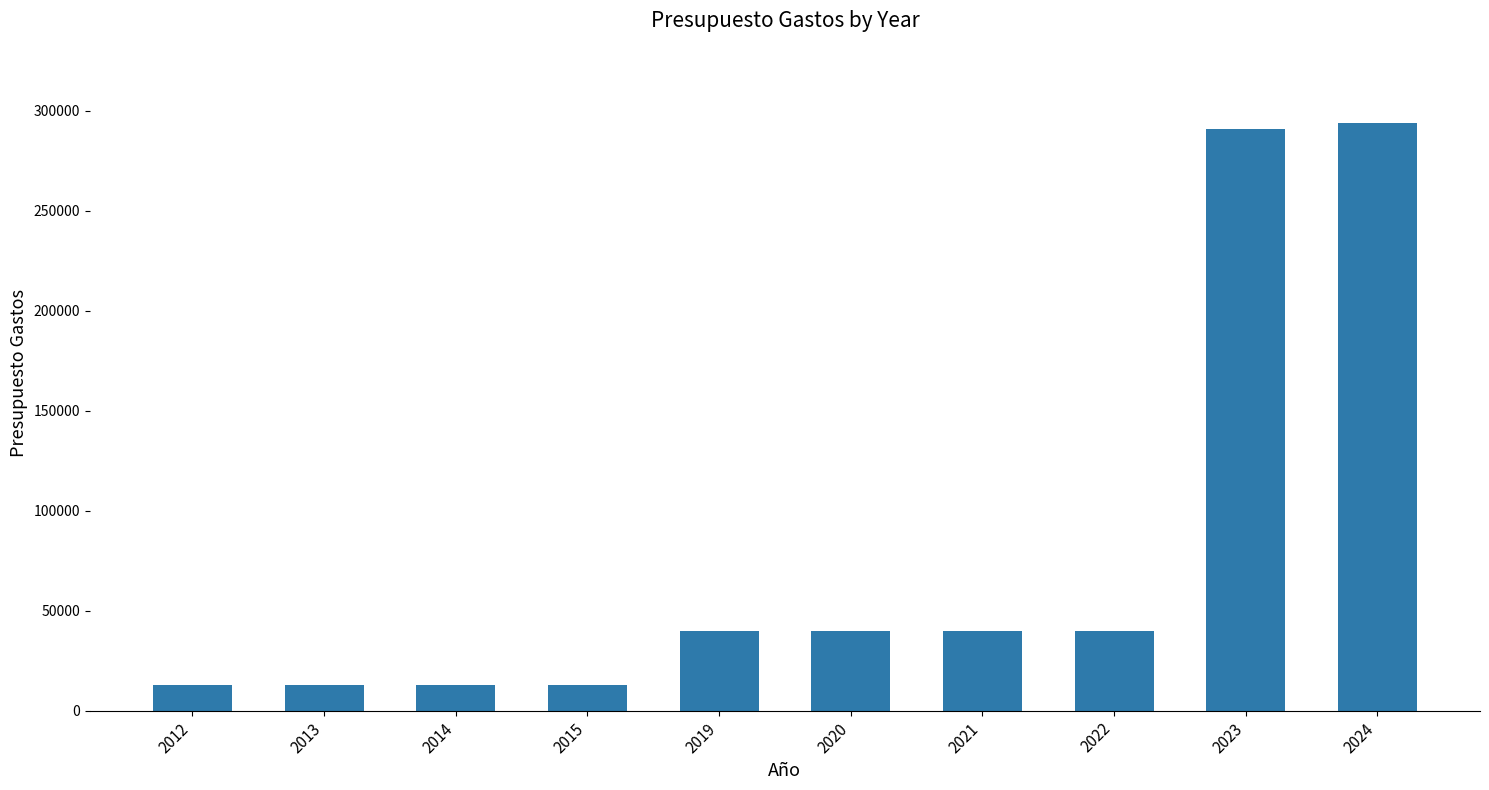

What is the greatest value displayed?

293741